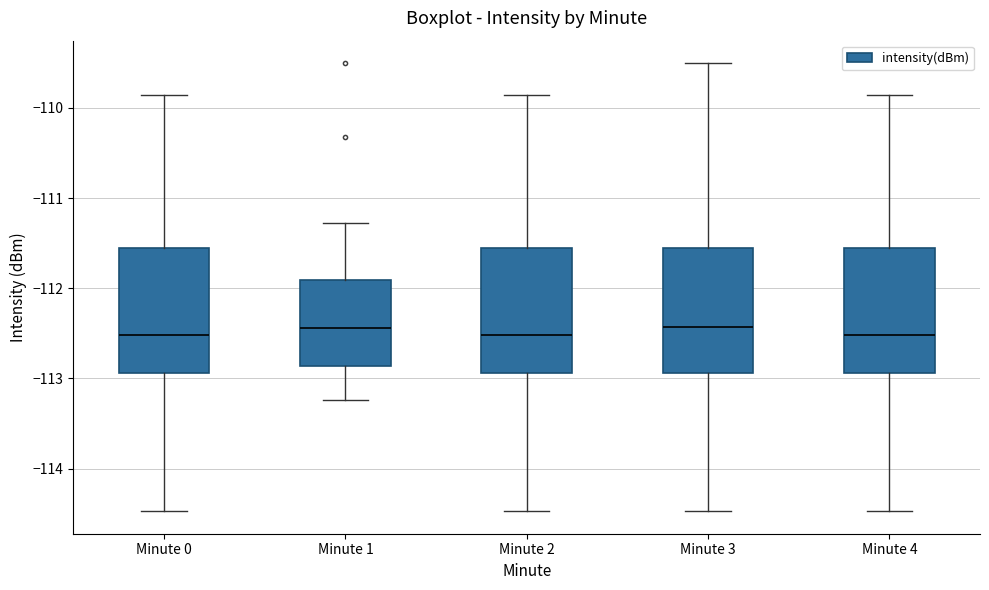

Reading left to right, read every box against the y-axis: the position of its median line, the range the box covers, and the ends of its whiskers. The values are not printed on the chart, so give them approximately, as read against the axis.

Minute 0: median -112.5, box -112.9 to -111.5, whiskers -114.5 to -109.9
Minute 1: median -112.4, box -112.9 to -111.9, whiskers -113.2 to -111.3
Minute 2: median -112.5, box -112.9 to -111.5, whiskers -114.5 to -109.9
Minute 3: median -112.4, box -112.9 to -111.5, whiskers -114.5 to -109.5
Minute 4: median -112.5, box -112.9 to -111.5, whiskers -114.5 to -109.9